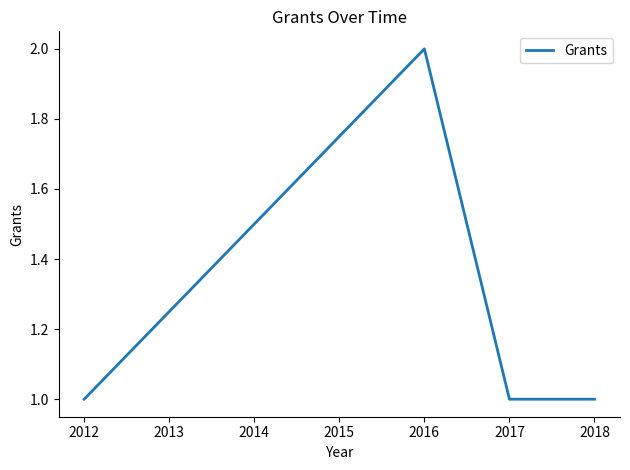

How many interior local peaks (higher than both neighbors) does the data have?

1